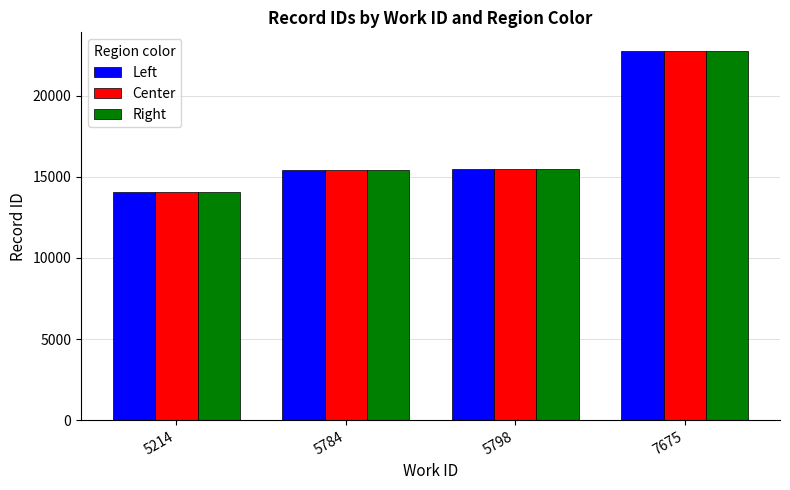

Are the bars grouped side by side (vs. stacked)?

Yes